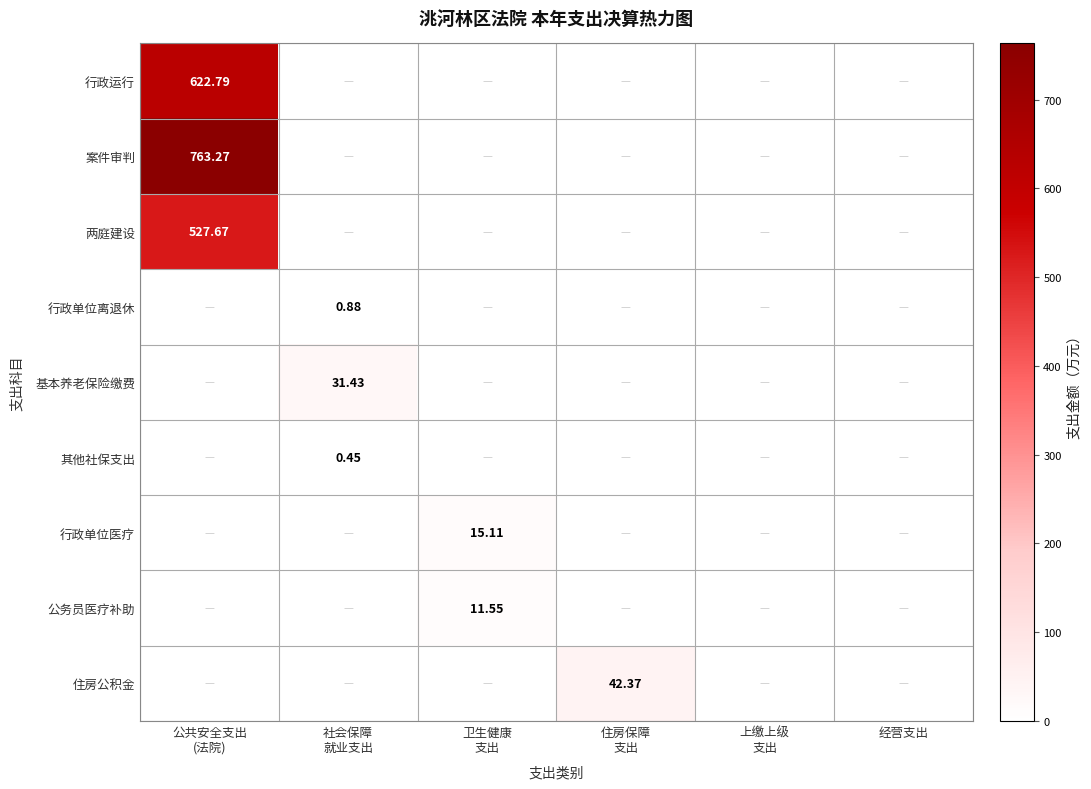

What is the average value of the 其他社保支出 series?

0.1